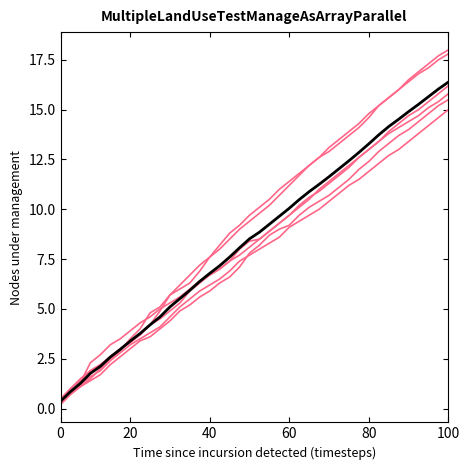

Count the number of data series in this chart.

7